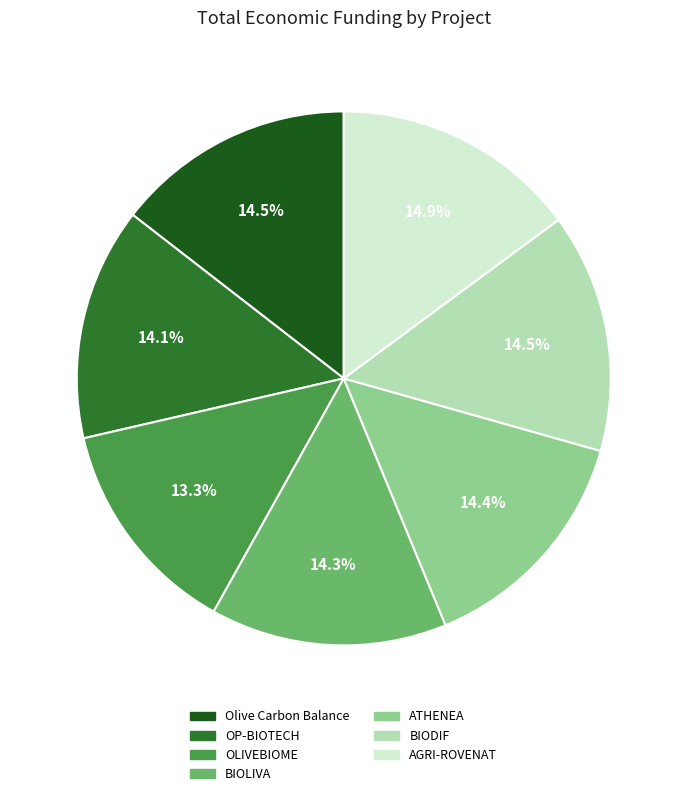

How much of the chart is everything except ATHENEA?

85.6%